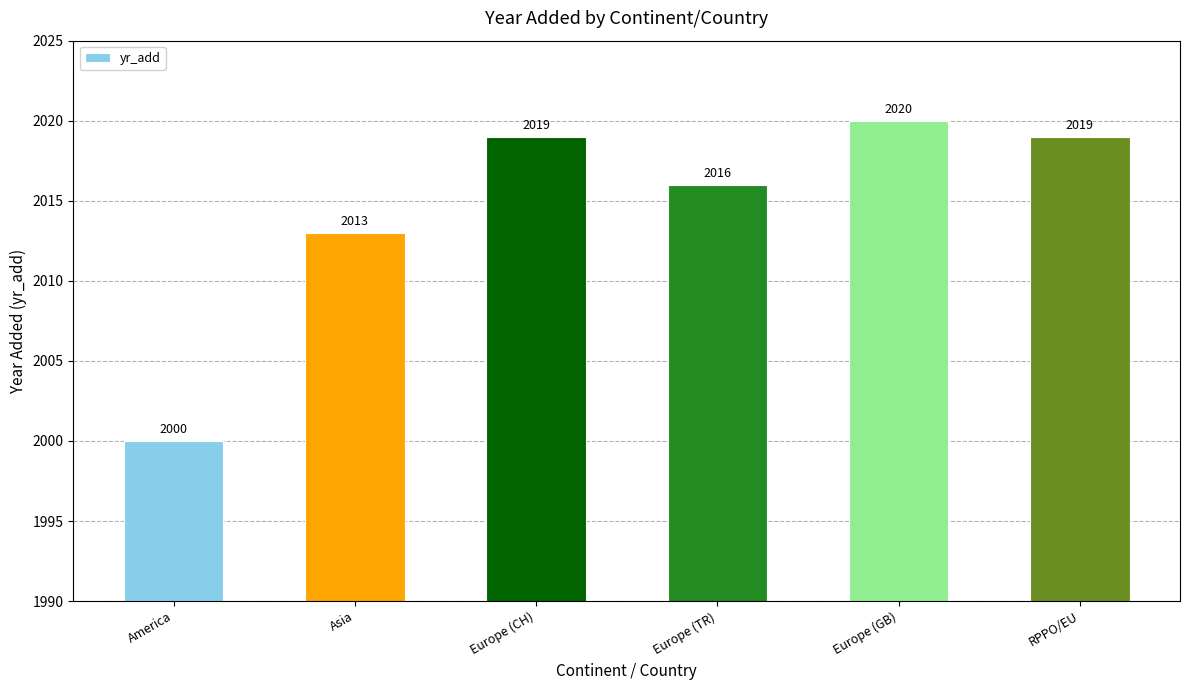

Reading left to right, list all the values displayed in this chart.

2000	2013	2019	2016	2020	2019